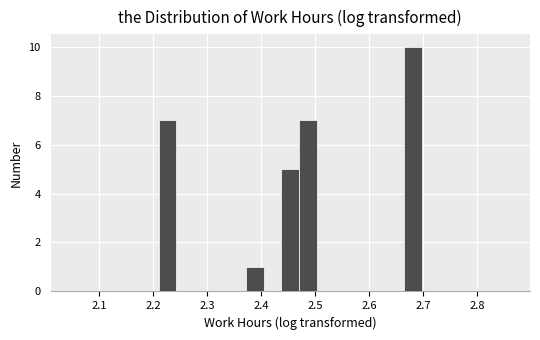

Read against the x-axis, roughly where is the centre of the tallest bar?

2.68